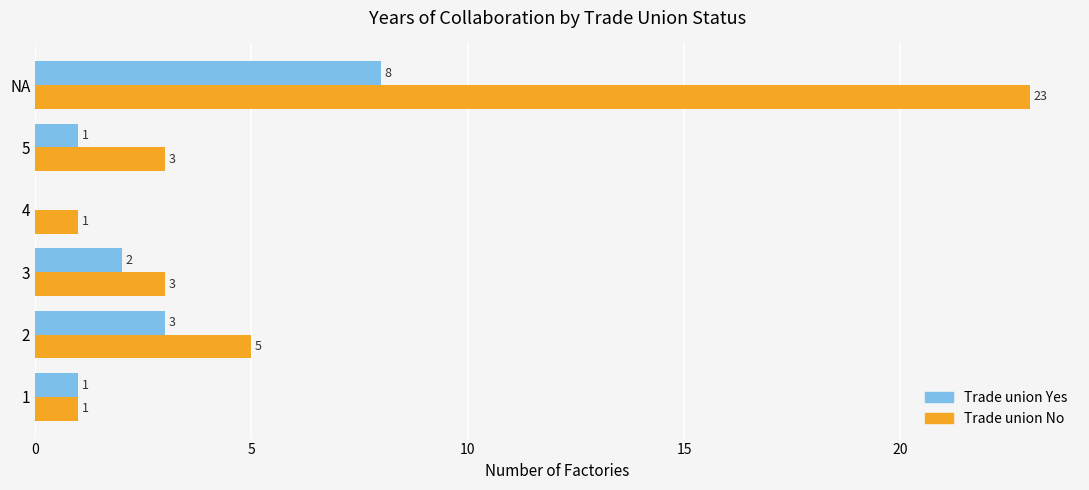

The Trade union Yes series shows 0 at 1. True or false?

False